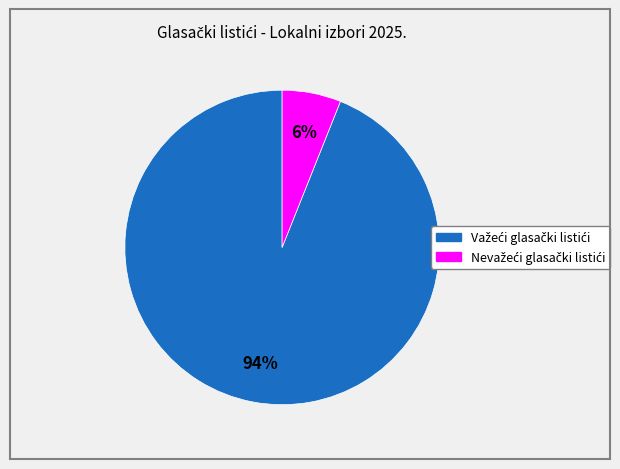

To the nearest percent, what is the average slice percentage?

50%